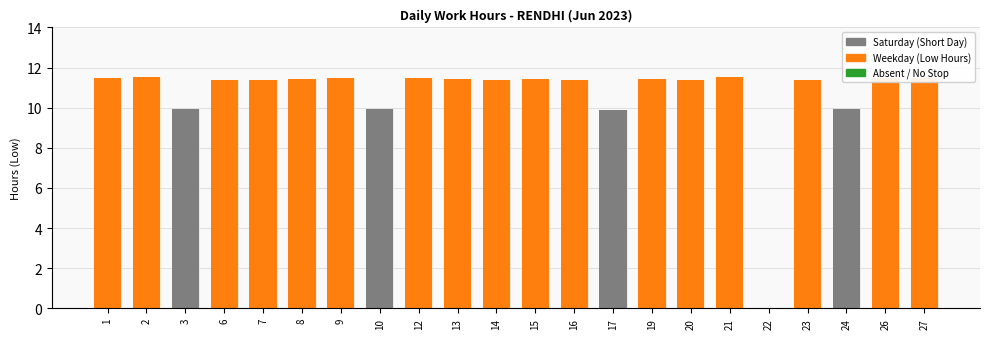

What is the value of the 10th bar from the left?

11.4